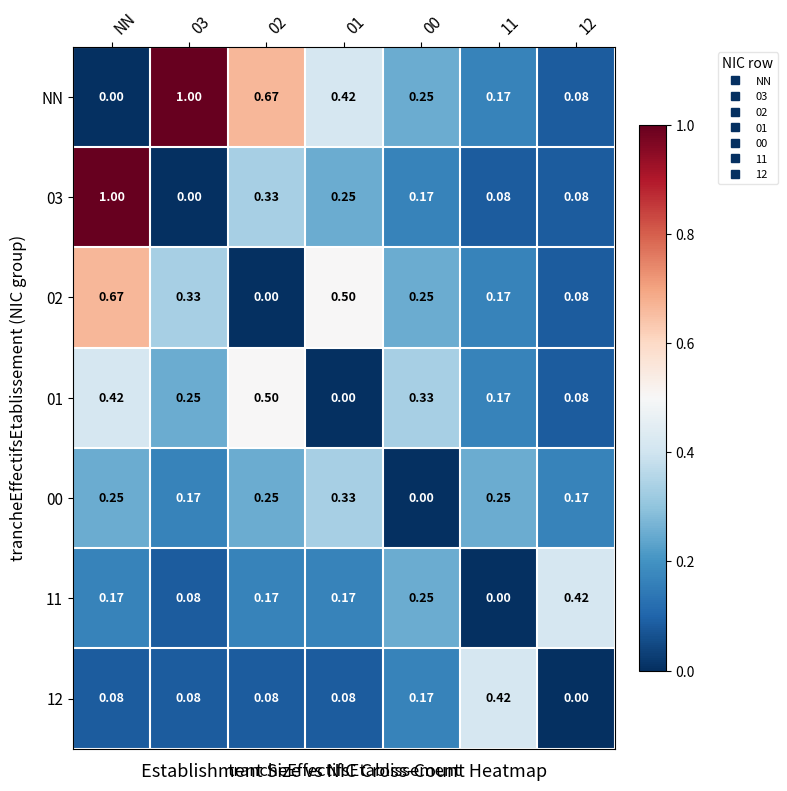

Between 03 and 00, which series saw the biggest shift?

NN